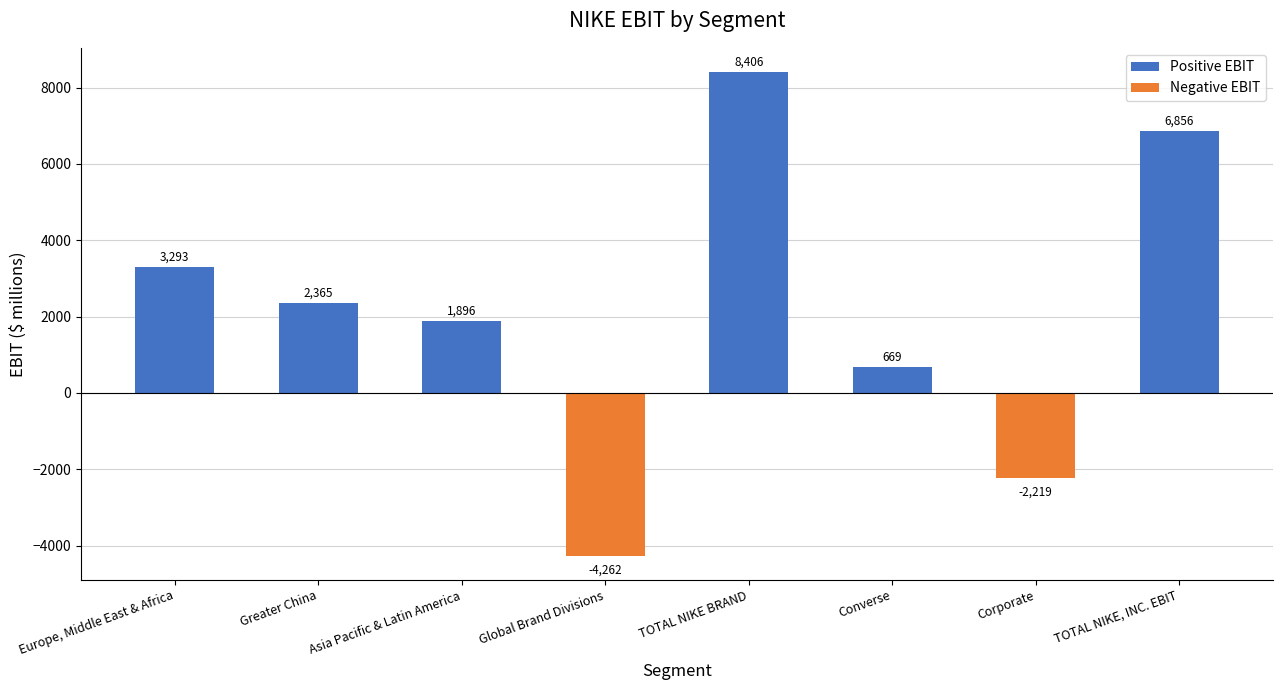

Reading left to right, transcribe all the data shown in this chart.

3293	2365	1896	-4262	8406	669	-2219	6856